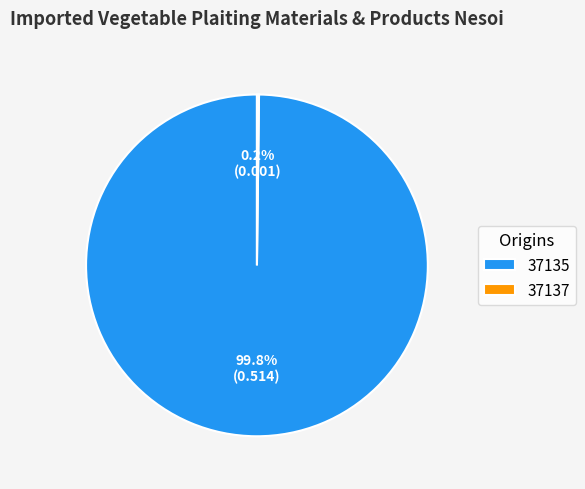

To the nearest percent, what portion does 37135 represent?

100%